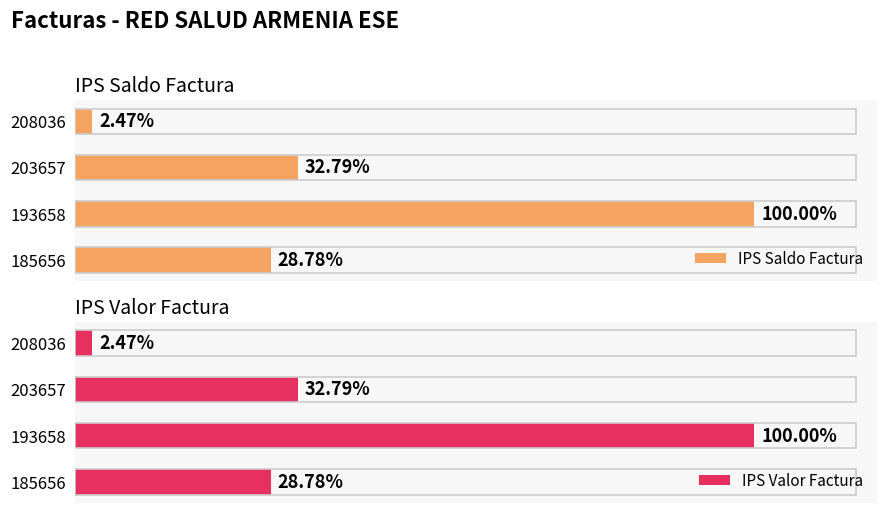

How many values in the IPS Saldo Factura series exceed 220854?

1